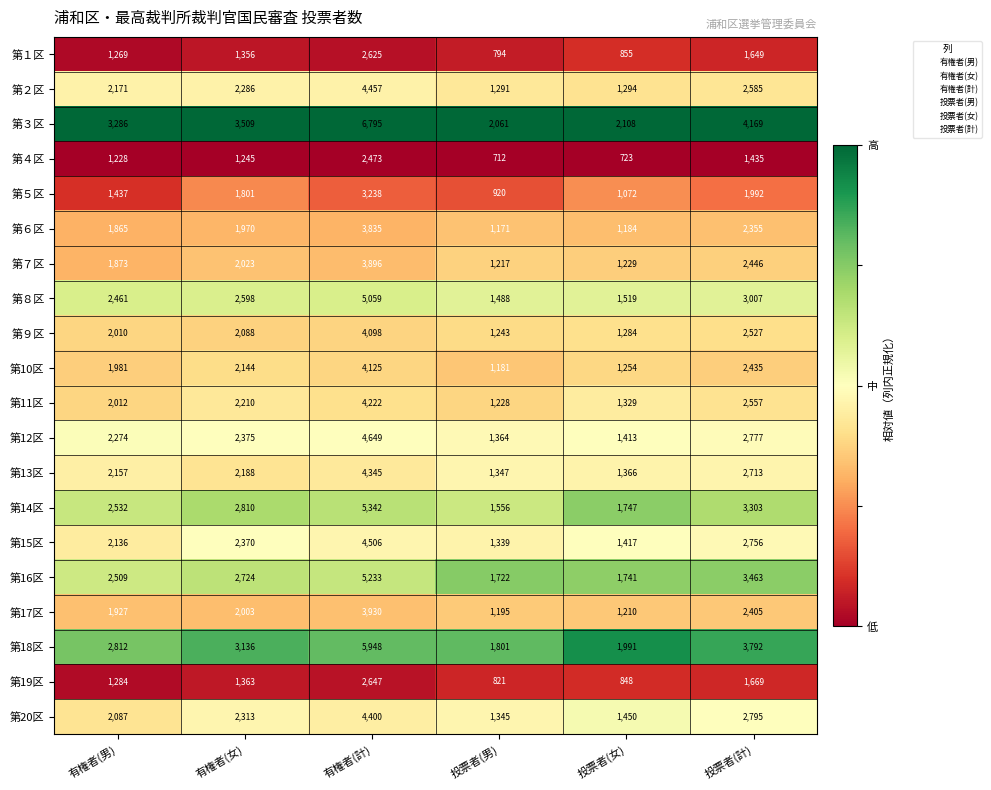

What is the greatest value displayed?

6795